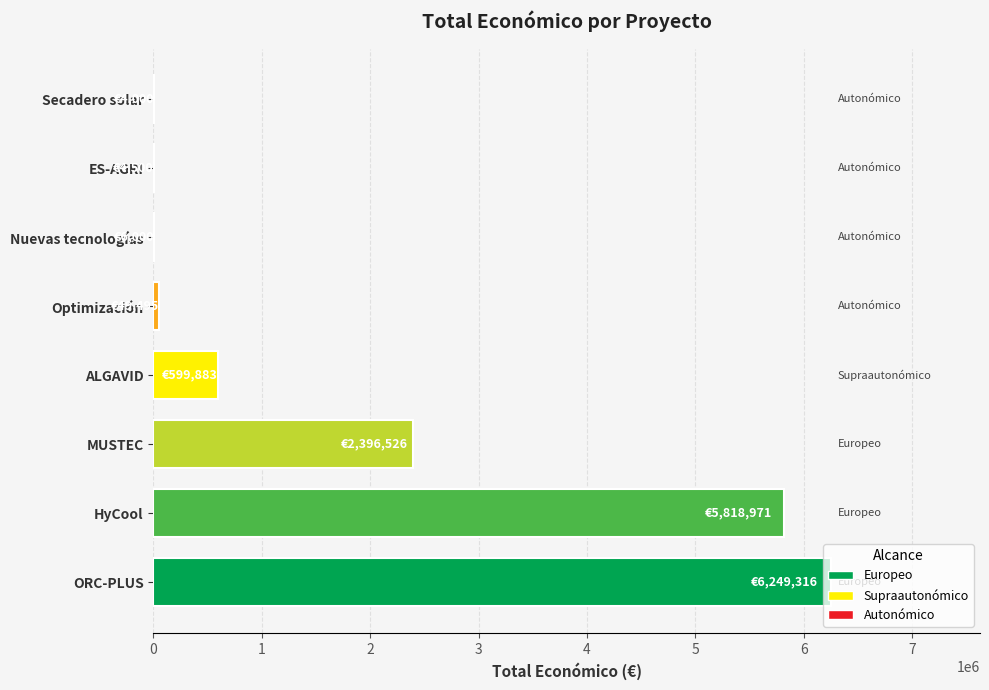

The value at ORC-PLUS is 6249316. True or false?

True